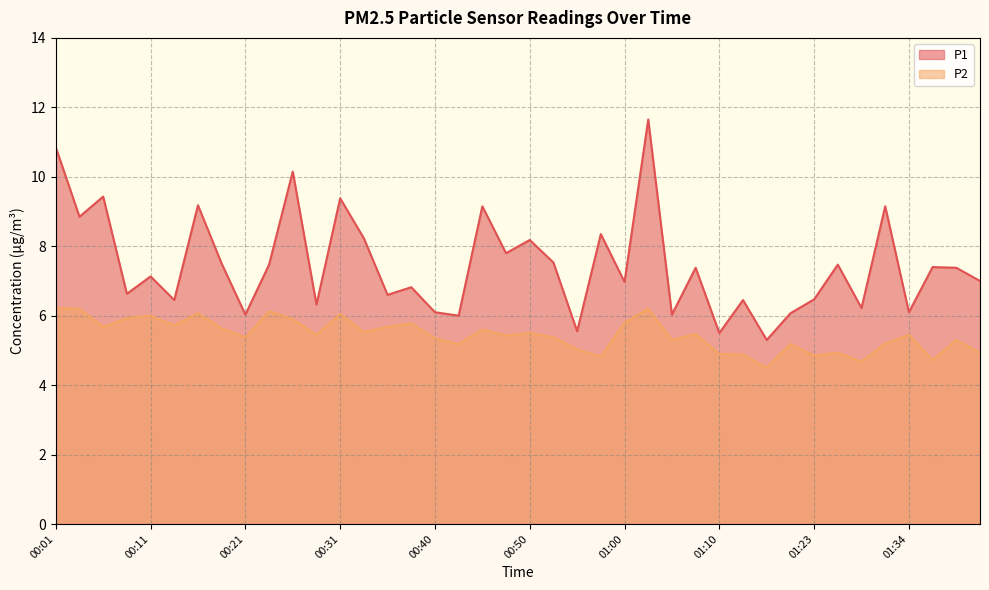

At which category is the sum across all series the highest?

01:02